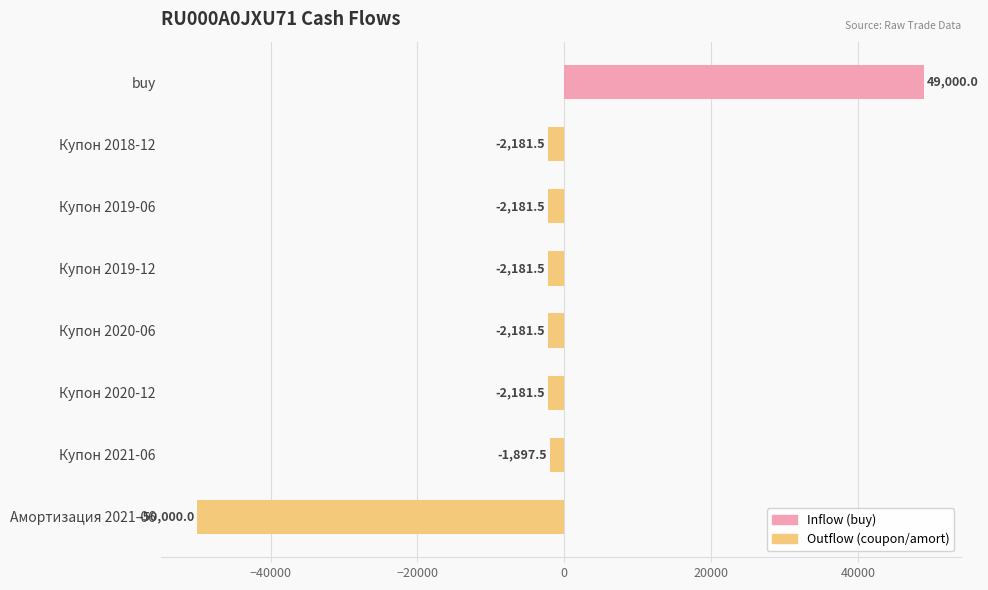

How many values are below zero?

7